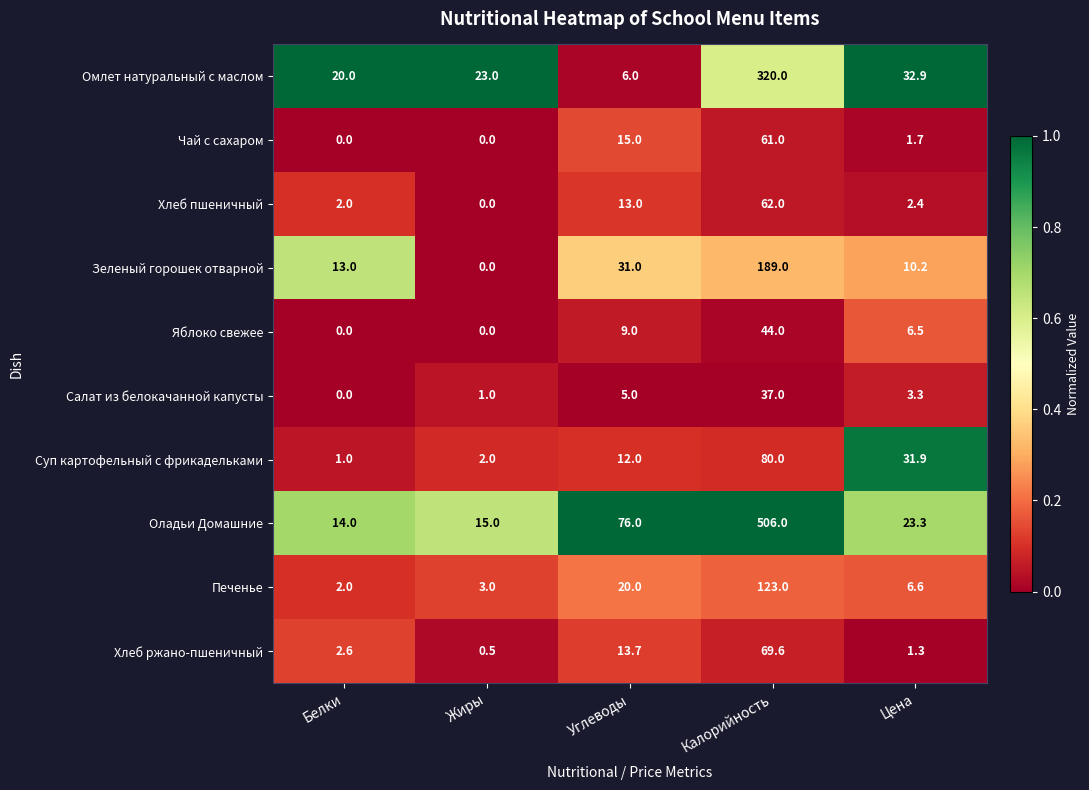

Rank the series by their maximum value, from highest to lowest.

Оладьи Домашние, Омлет натуральный с маслом, Зеленый горошек отварной, Печенье, Суп картофельный с фрикадельками, Хлеб ржано-пшеничный, Хлеб пшеничный, Чай с сахаром, Яблоко свежее, Салат из белокачанной капусты